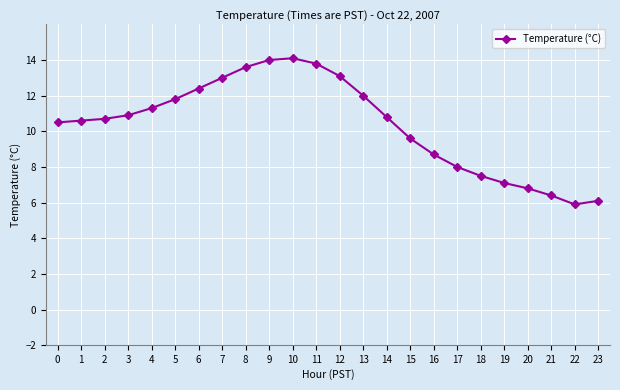

What is the smallest value displayed?

5.9